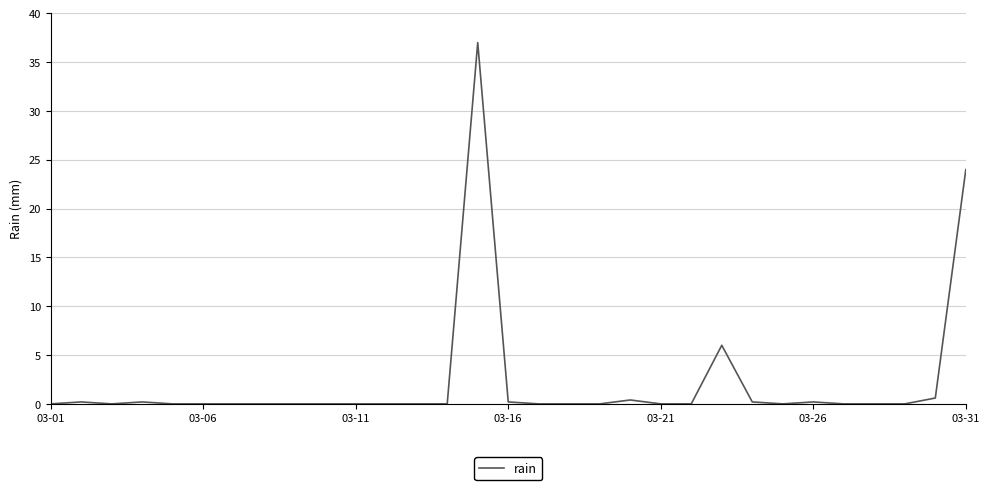

Count the number of categories in the chart.

31